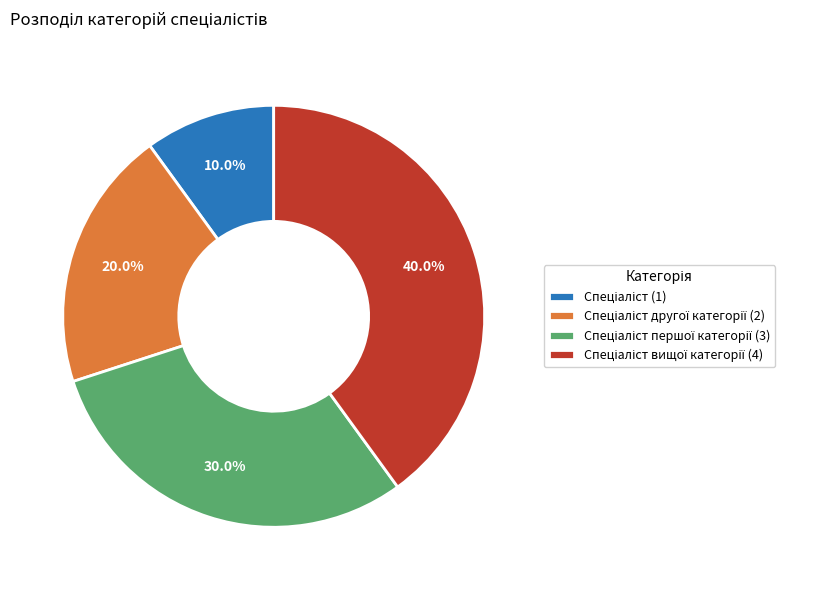

Does any single category account for the majority?

No